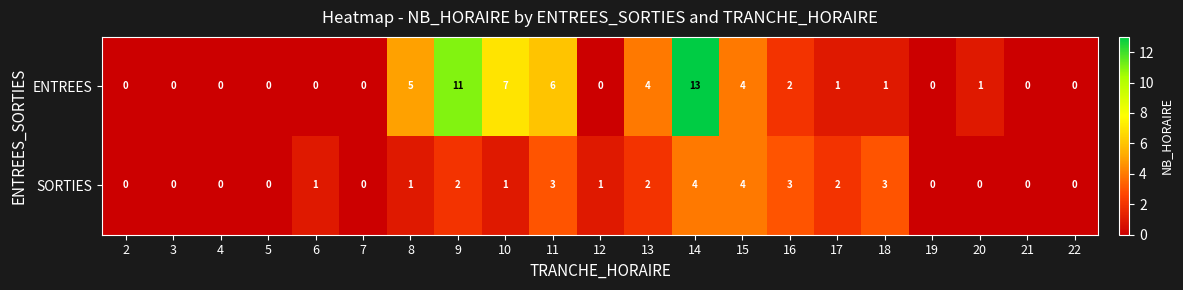

At which label is ENTREES closest to 6?

11